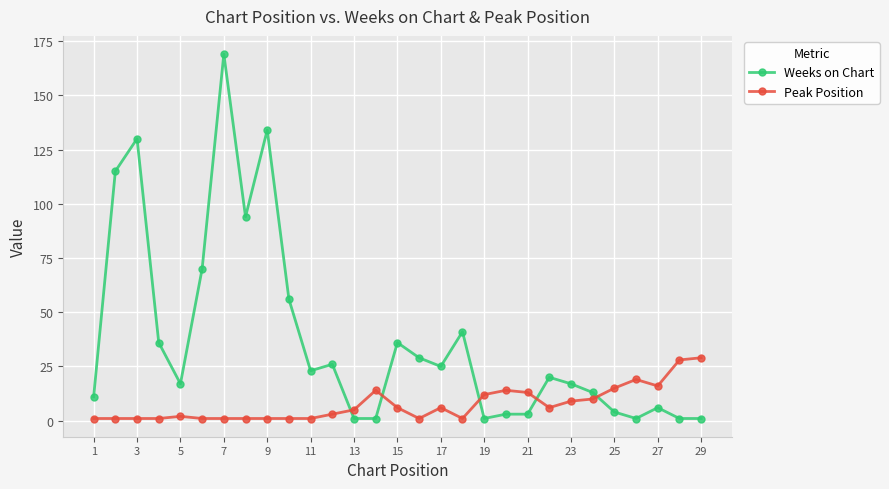

What is the greatest value displayed?

169